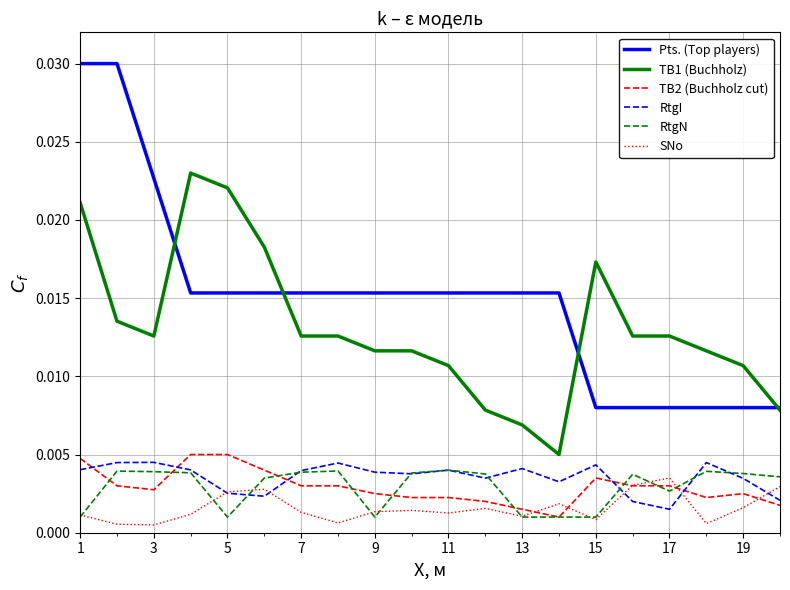

Which series has the largest total across all categories?

Pts. (Top players)